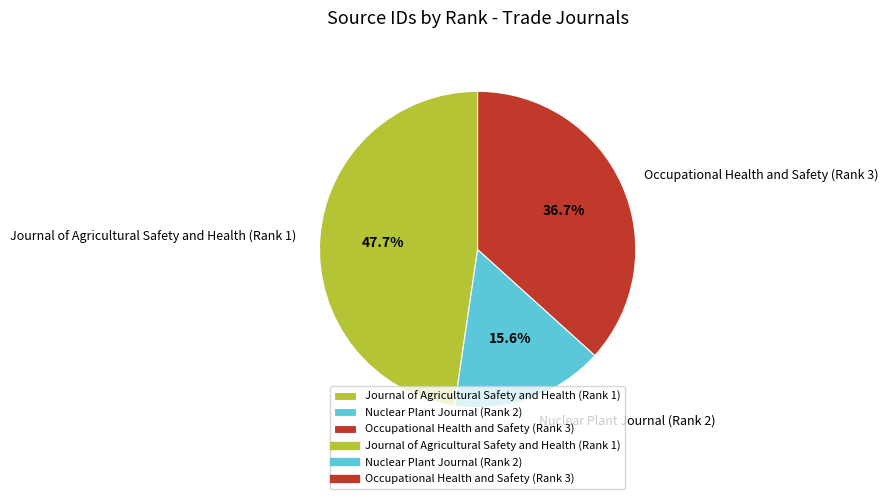

Is Nuclear Plant Journal (Rank 2) the majority of the pie?

No